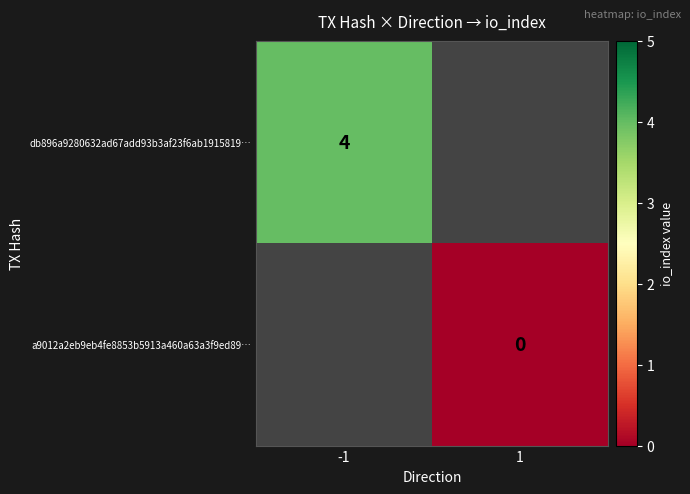

True or false: db896a9280632ad67add93b3af23f6ab1915819… has a value of 2.7 at -1.

False